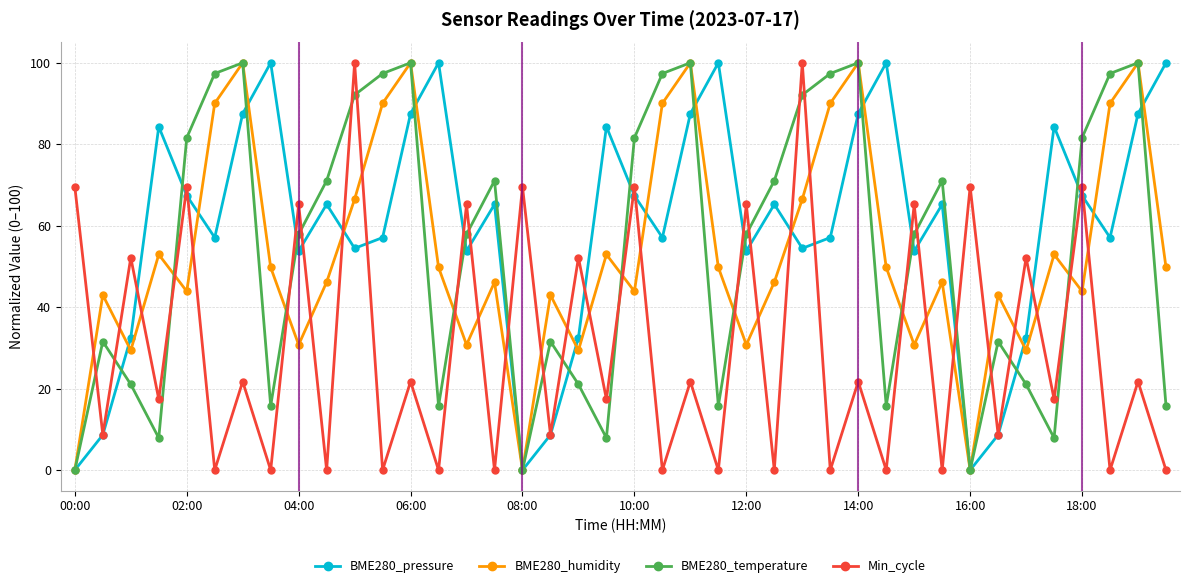

True or false: BME280_humidity has more than 2 interior local peaks.

True